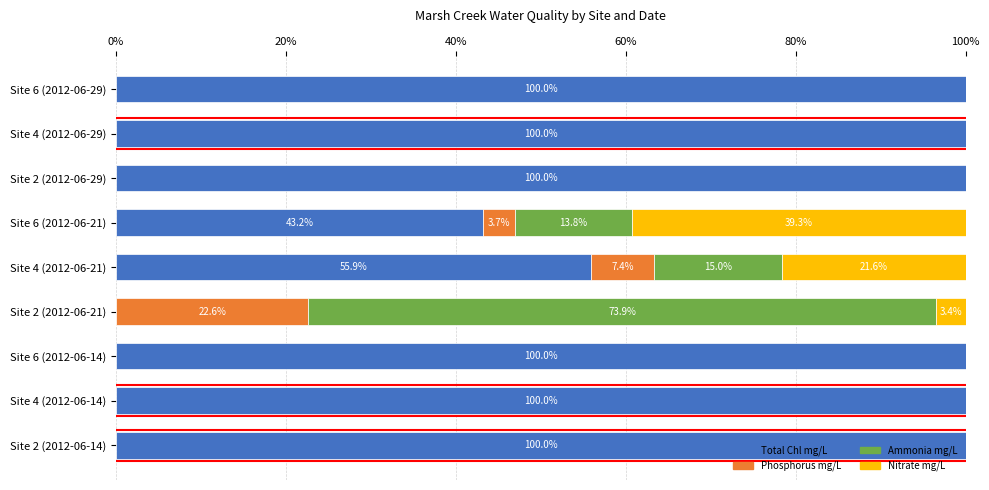

What is the total value across all series at Site 4 (2012-06-14)?

100.0